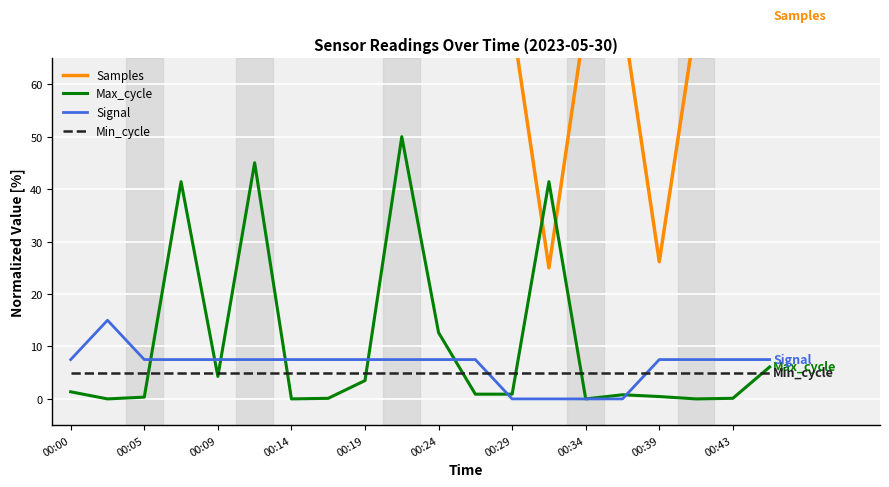

Is the value of Min_cycle at 00:05 greater than the value of Max_cycle at 00:05?

Yes